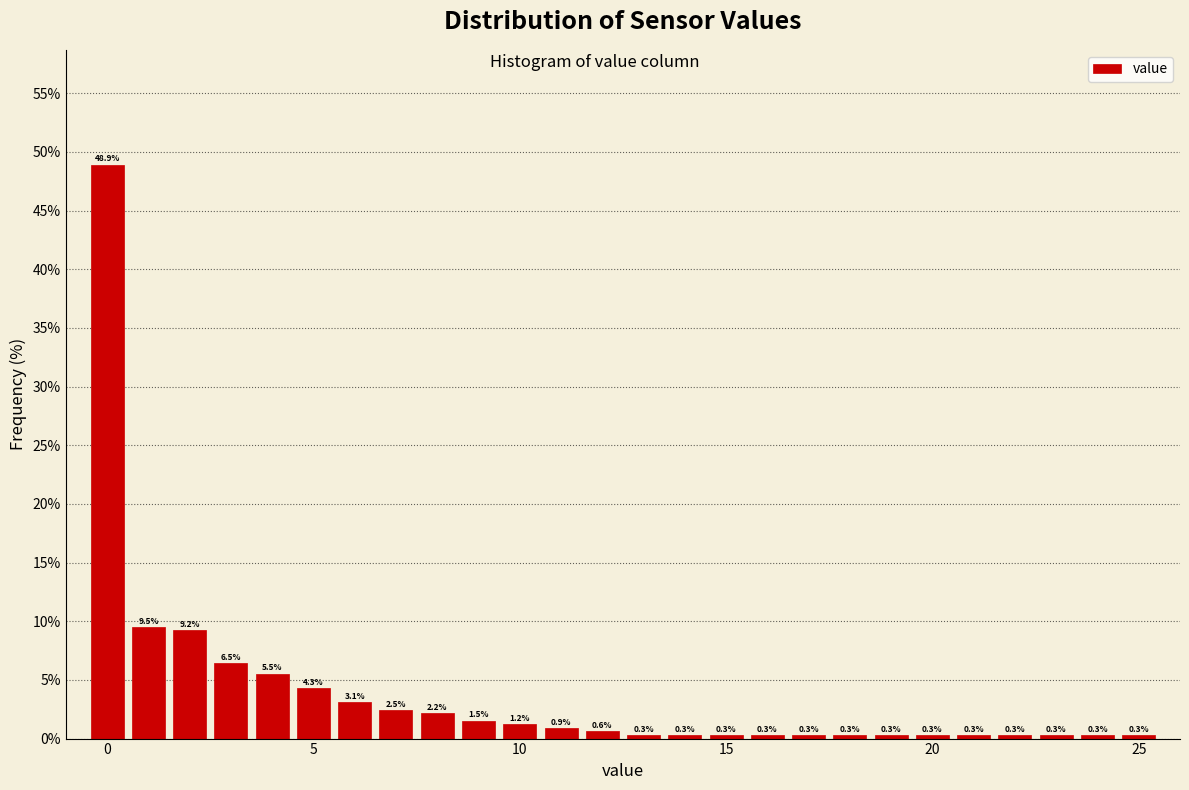

Read against the x-axis, roughly where is the centre of the tallest bar?

0.0